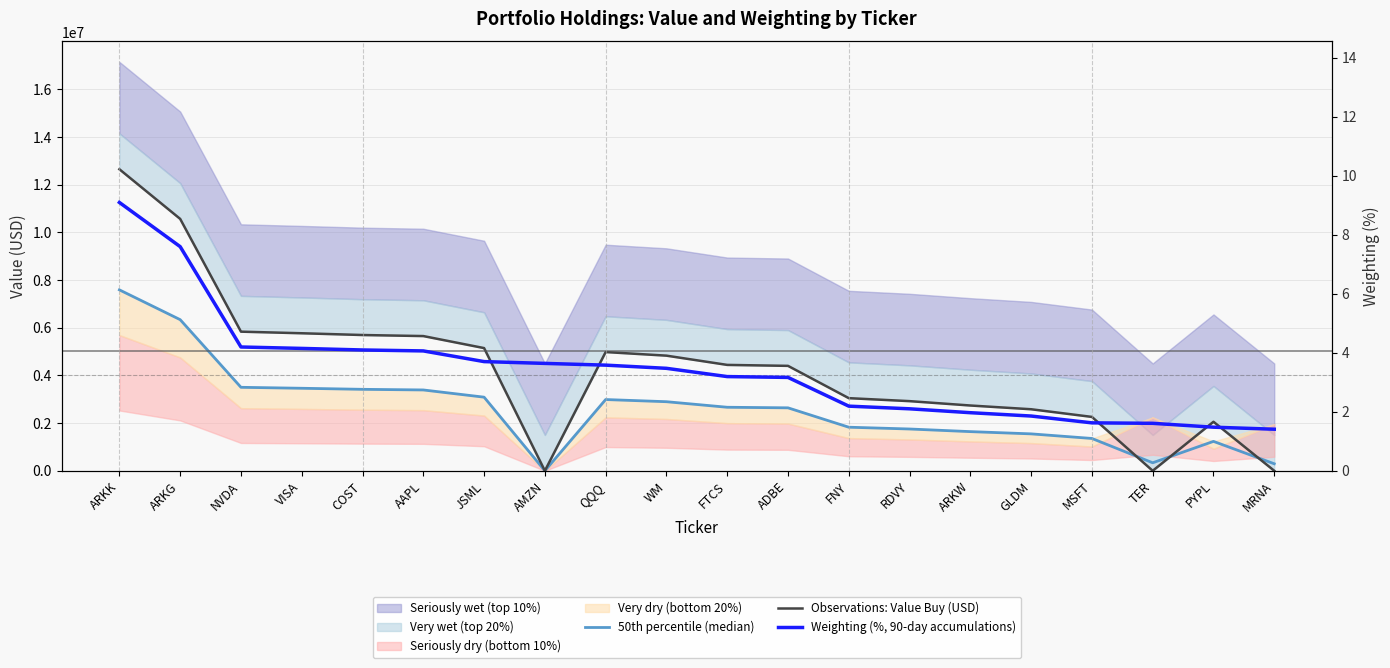

In 50th percentile (median), how many points are lower than both neighbors (excluding endpoints)?

2